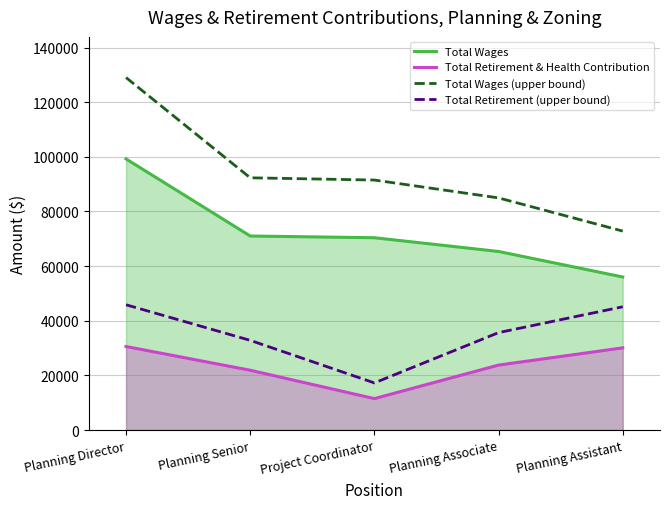

Does the chart display data point markers on the line(s)?

No